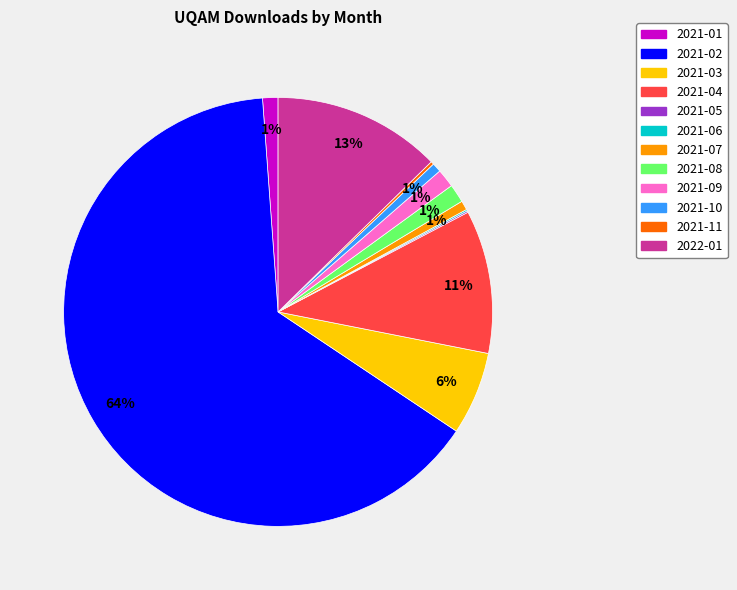

To the nearest percent, what is the average slice percentage?

8%